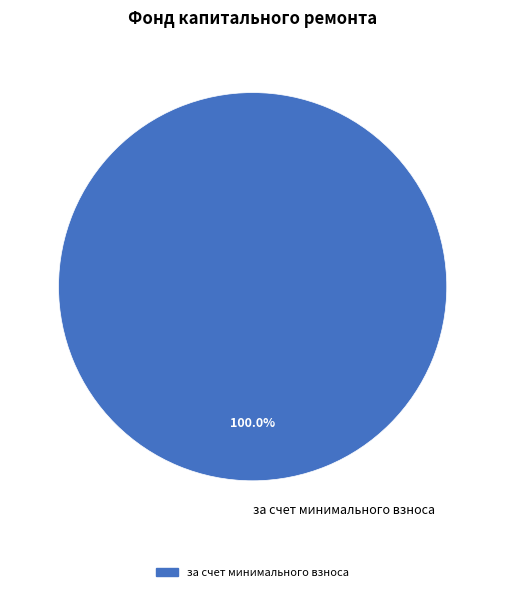

How many segments does this pie chart have?

1